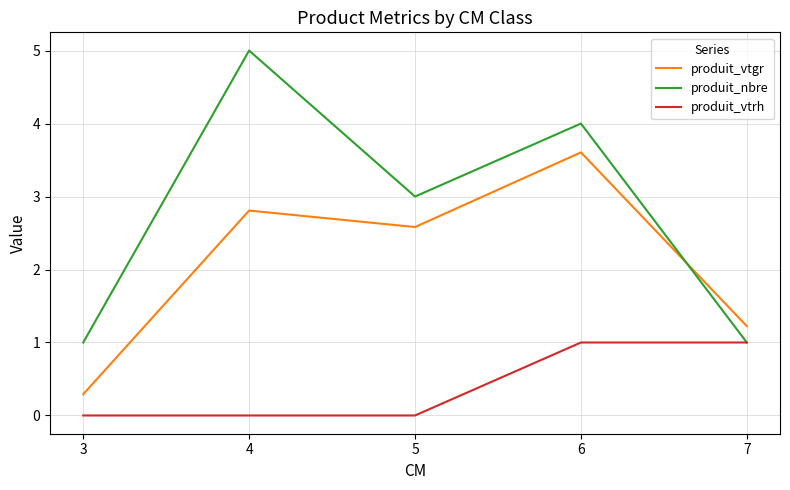

At which category is the sum across all series the highest?

6